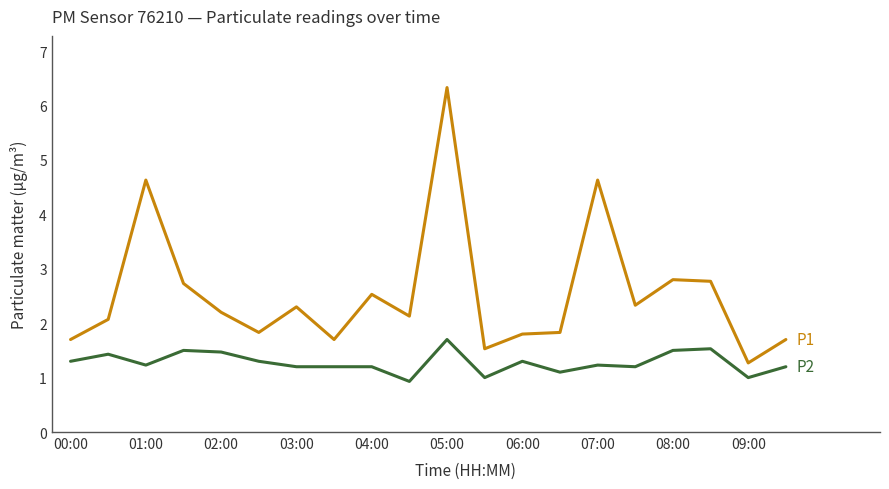

What is the greatest value displayed?

6.3